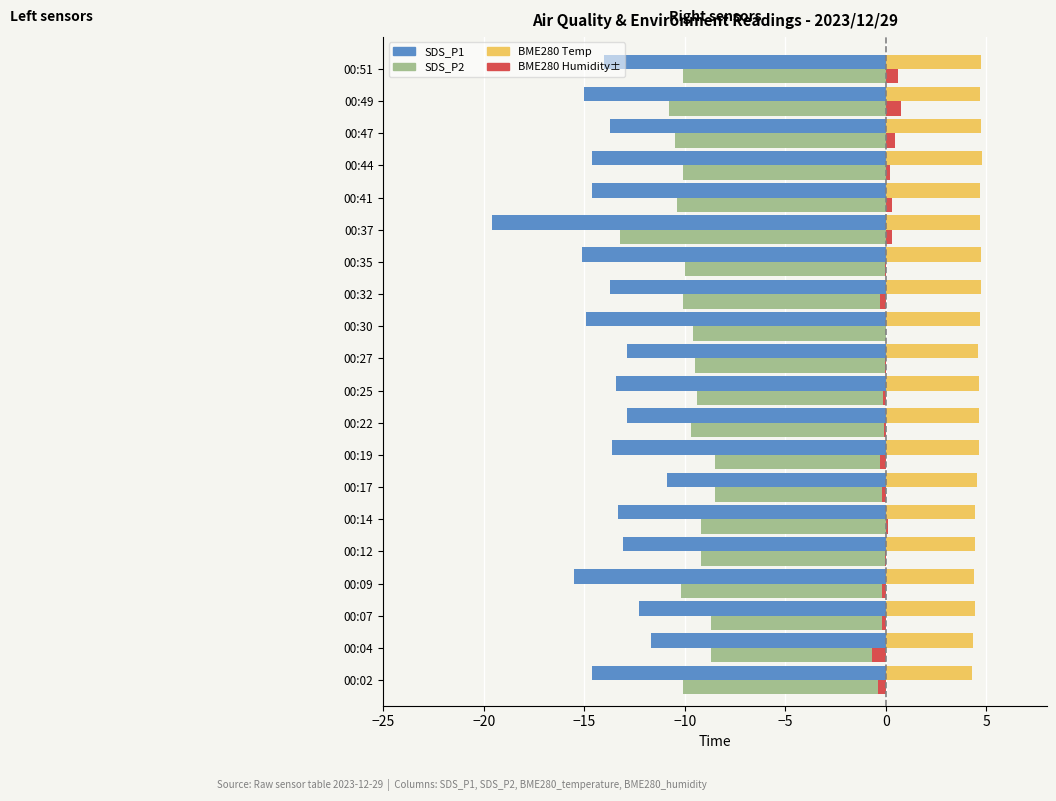

What is the greatest value displayed?

4.8